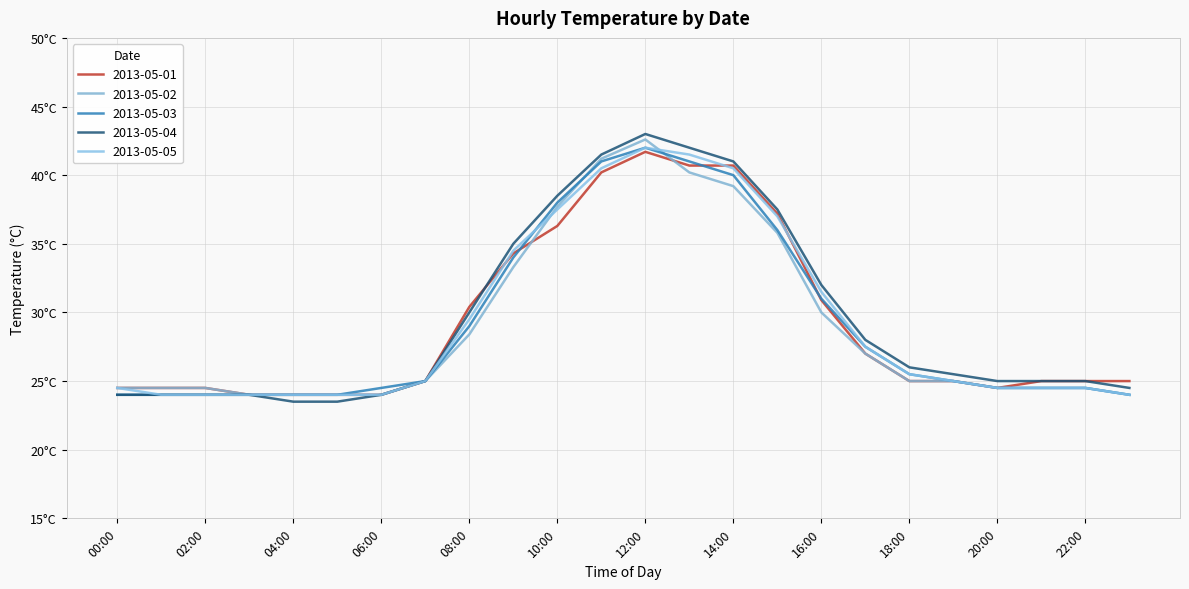

Does the chart display data point markers on the line(s)?

No